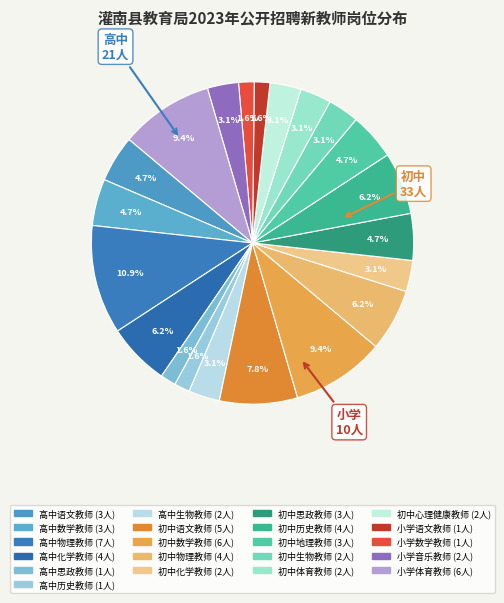

Rank the categories by value from lowest to highest.

高中思政教师, 高中历史教师, 小学语文教师, 小学数学教师, 高中生物教师, 初中化学教师, 初中生物教师, 初中体育教师, 初中心理健康教师, 小学音乐教师, 高中语文教师, 高中数学教师, 初中思政教师, 初中地理教师, 高中化学教师, 初中物理教师, 初中历史教师, 初中语文教师, 初中数学教师, 小学体育教师, 高中物理教师